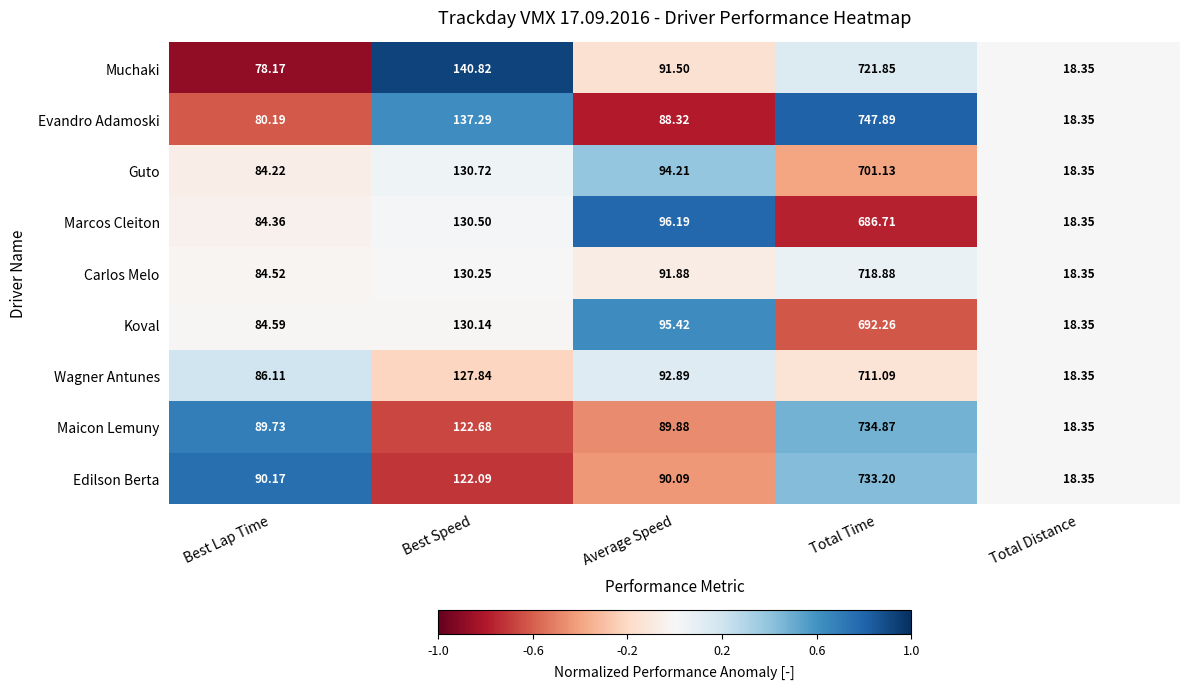

At which category is the sum across all series the highest?

Total Time